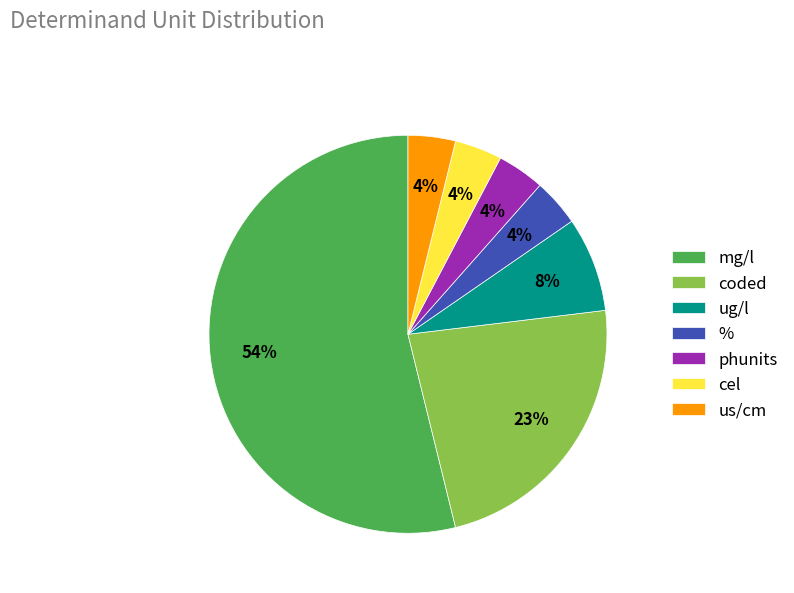

How many segments does this pie chart have?

7